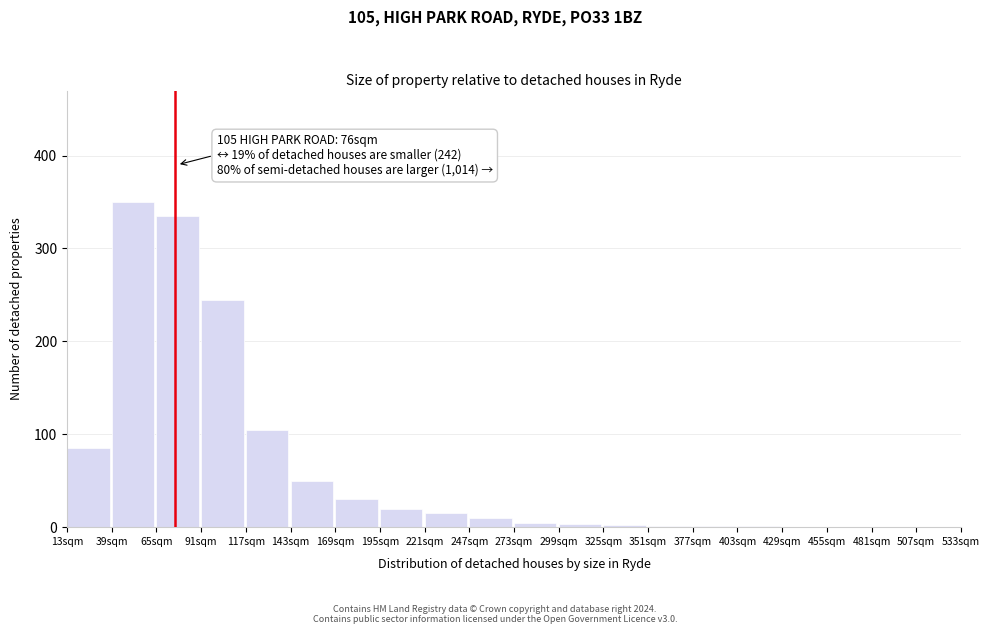

What is the greatest value displayed?

350